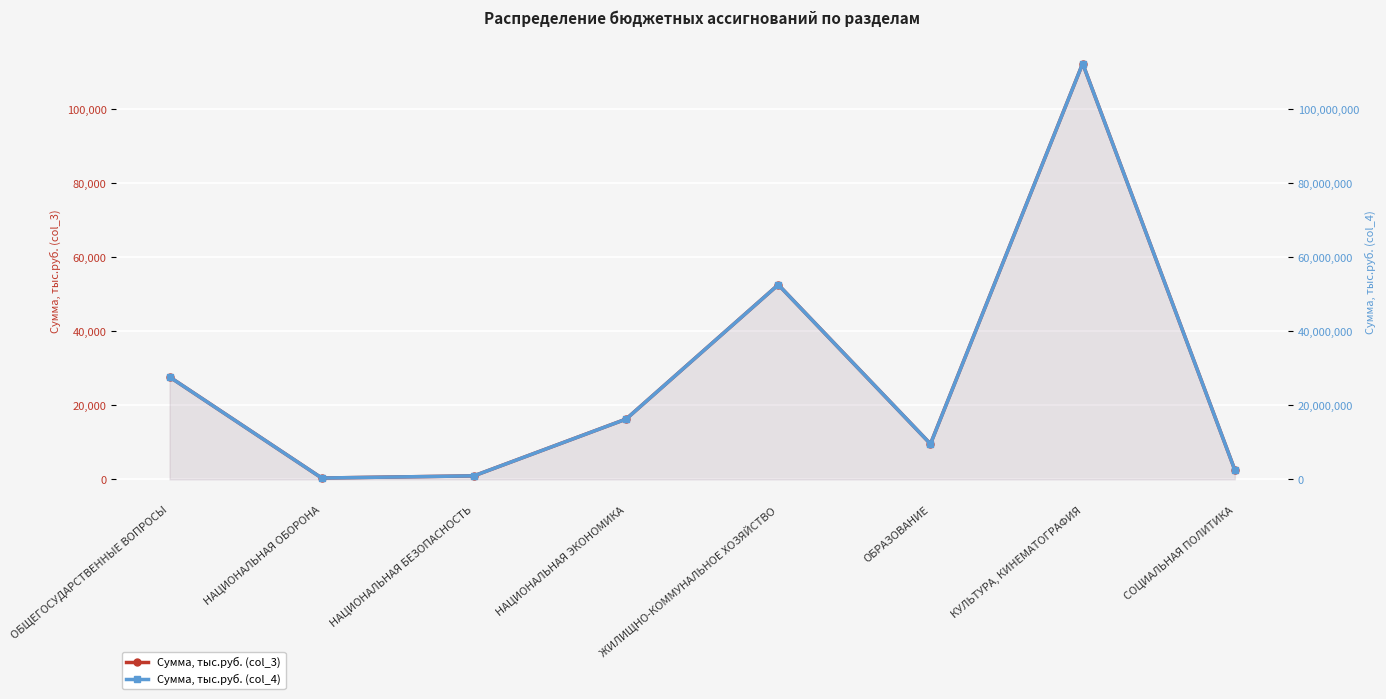

The Сумма, тыс.руб. (col_4) series shows 52591314.1 at ЖИЛИЩНО-КОММУНАЛЬНОЕ ХОЗЯЙСТВО. True or false?

True